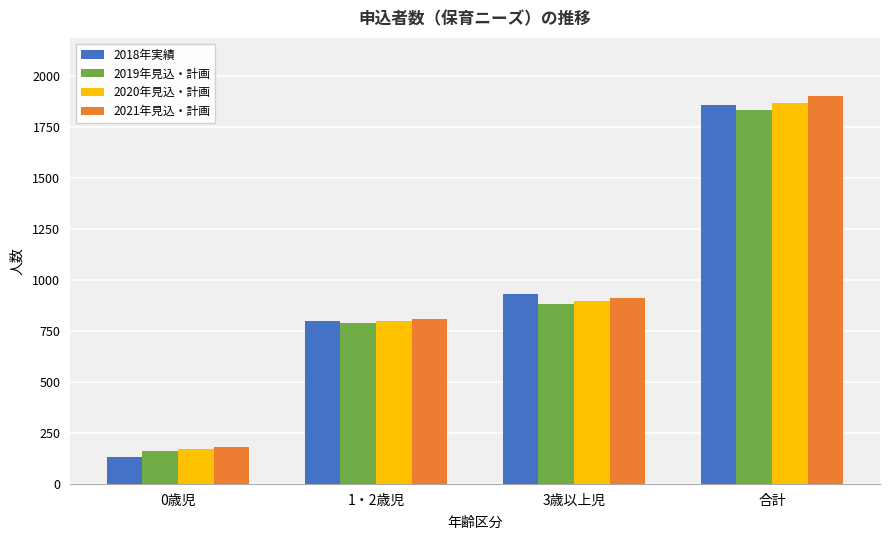

Reading left to right, list all the values displayed in this chart.

2018年実績: 130	796	929	1855
2019年見込・計画: 160	788	883	1831
2020年見込・計画: 170	800	898	1868
2021年見込・計画: 179	810	911	1900